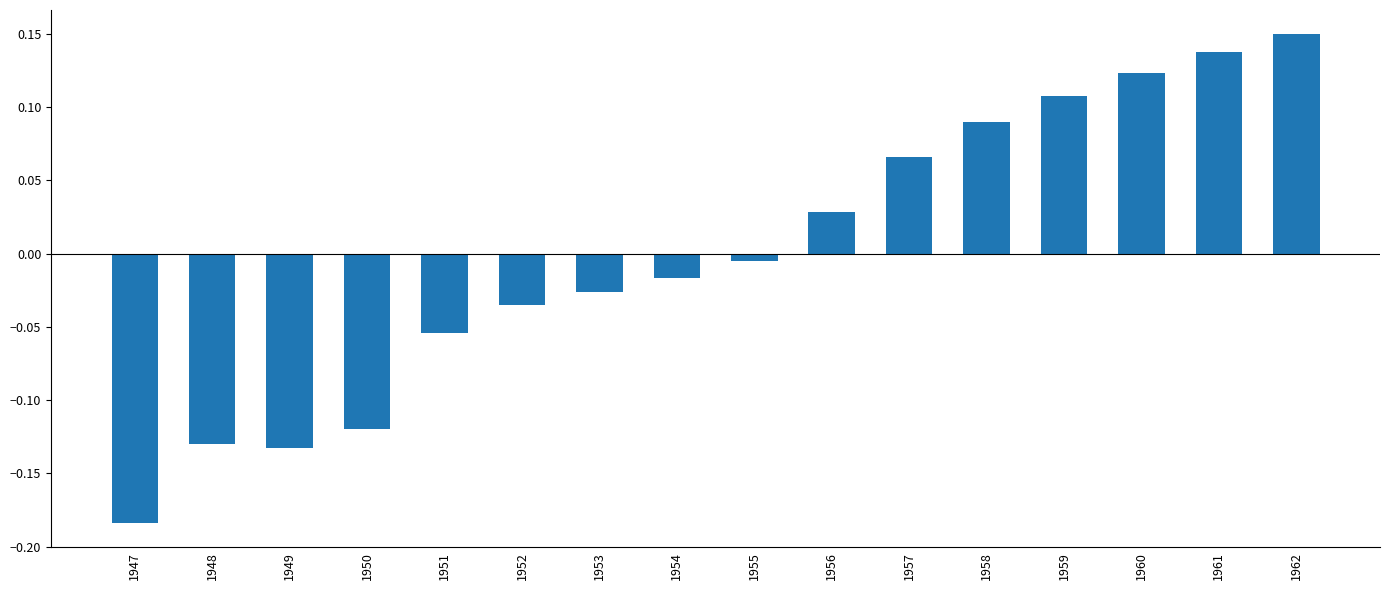

How many values are below zero?

9